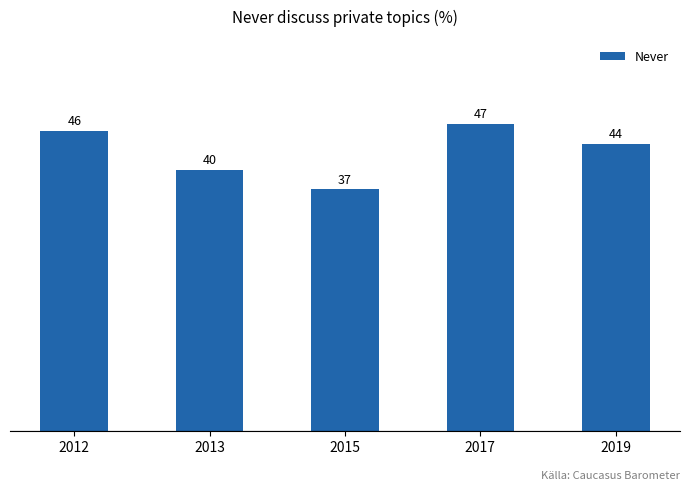

Is it true that the value at 2017 is 80?

False